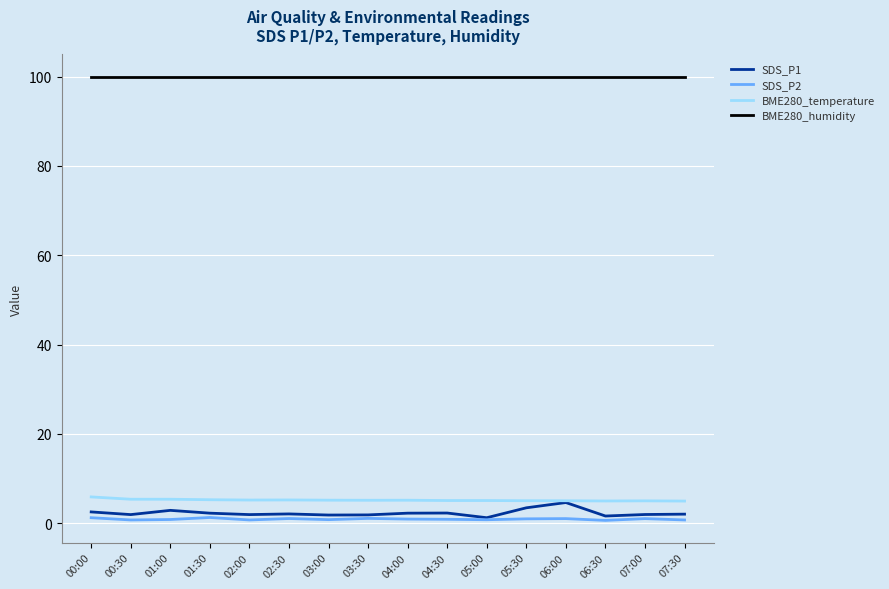

True or false: BME280_humidity and BME280_temperature cross at least once.

False